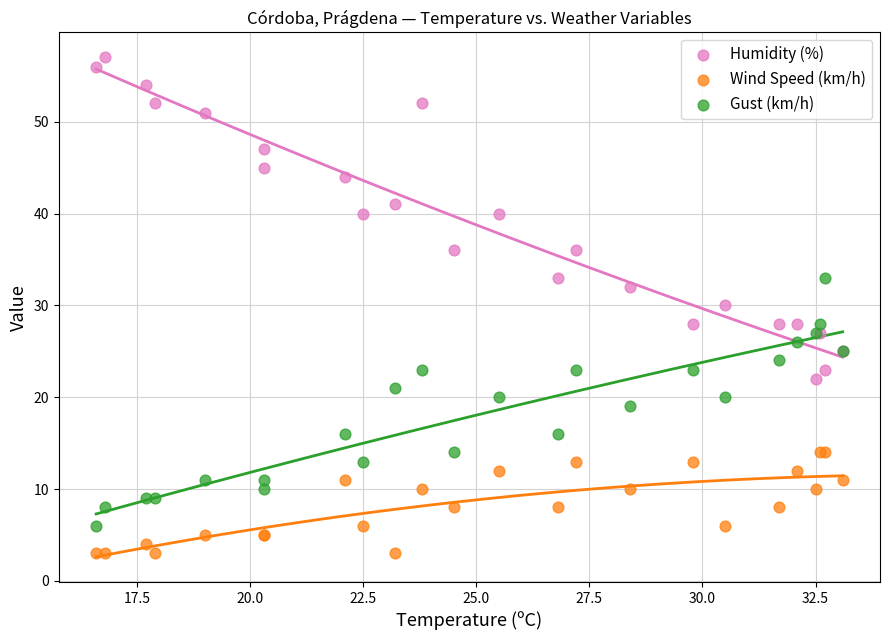

Which series contains the lowest Y value?

Wind Speed (km/h)